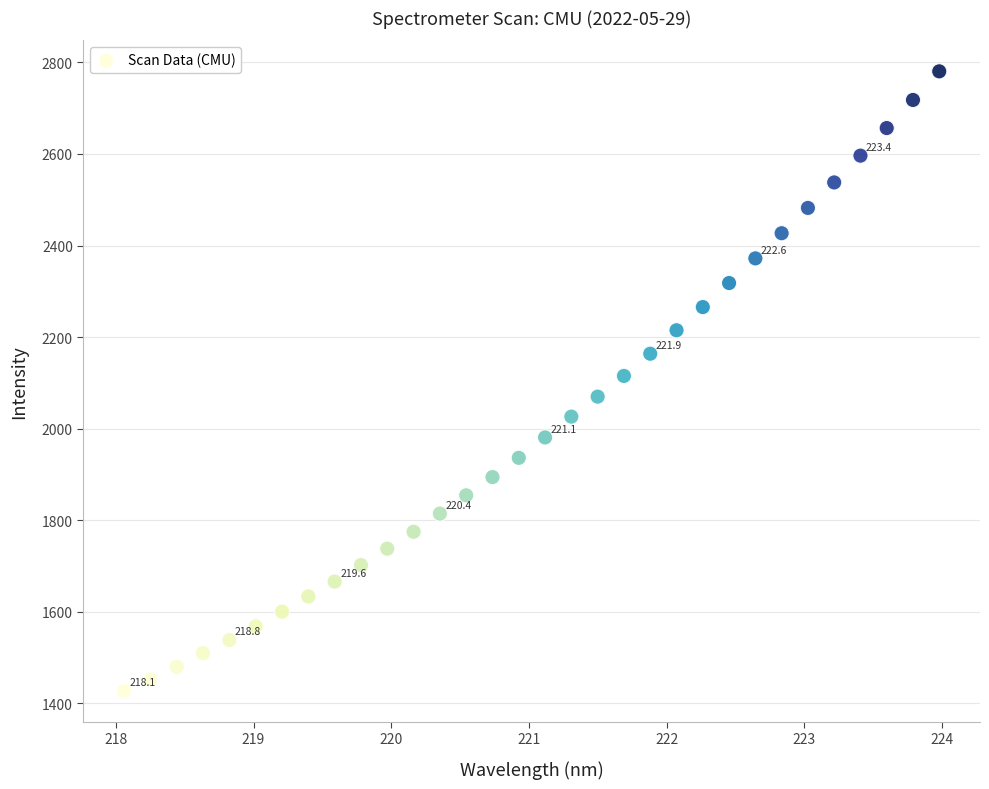

What is the range of X values (max minus min)?

5.9